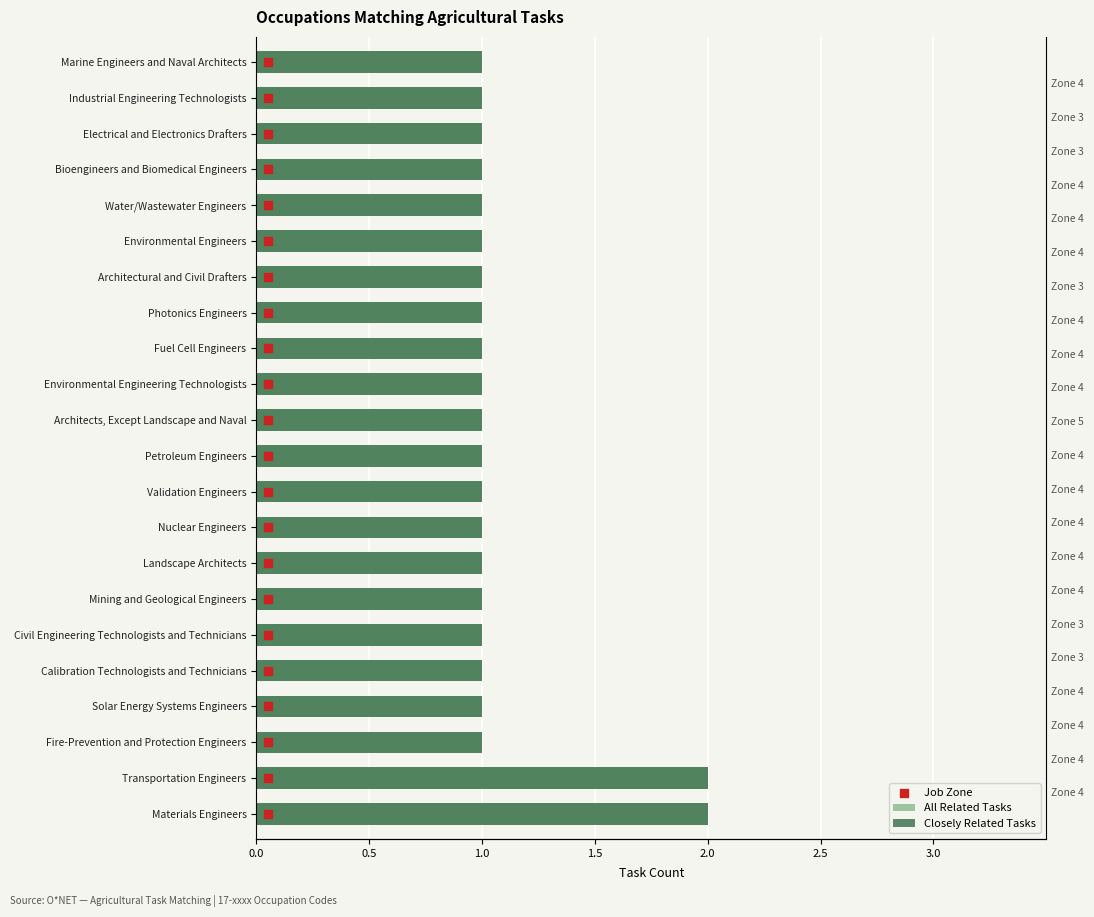

Which series has the largest total across all categories?

All Related Tasks